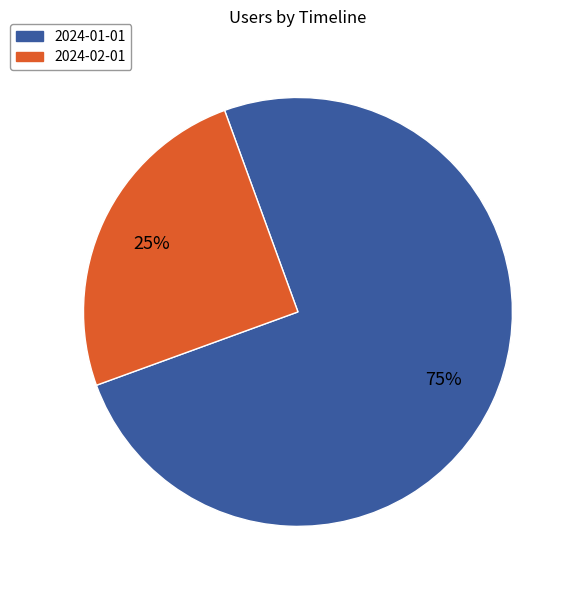

To the nearest percent, what is the difference between the largest and smallest slice percentages?

50%